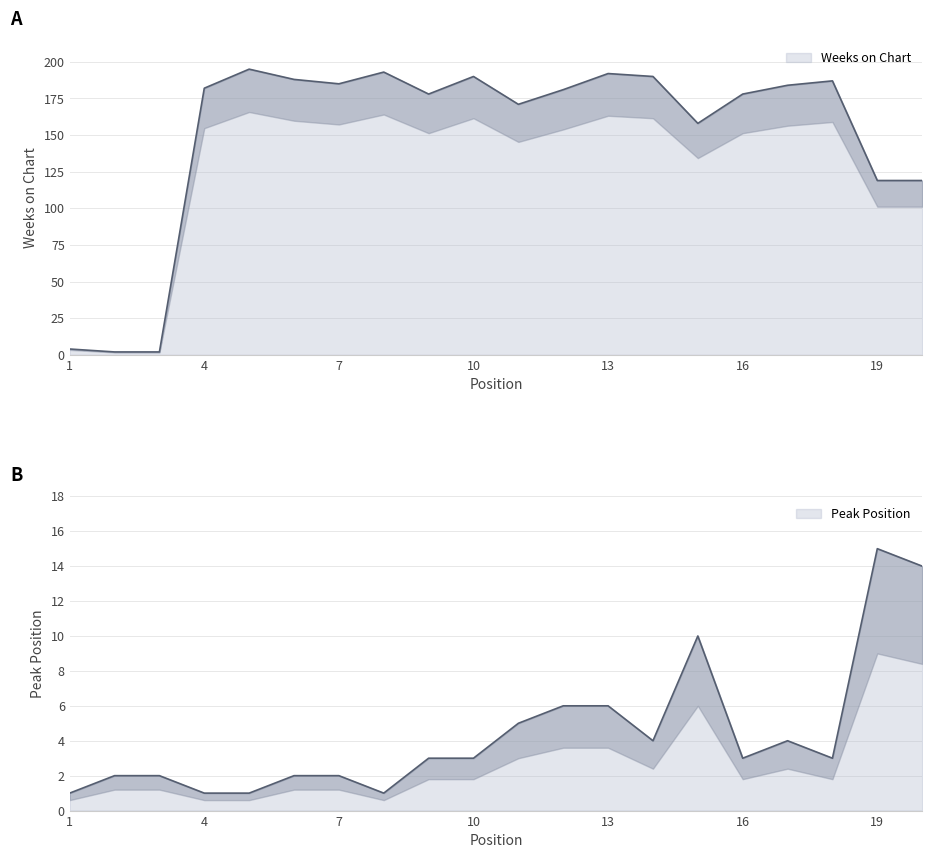

What is the average value of the Peak Position series?

4